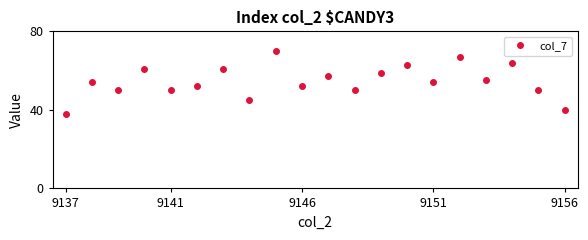

How many interior local valleys (lower than both neighbors) does the data have?

7